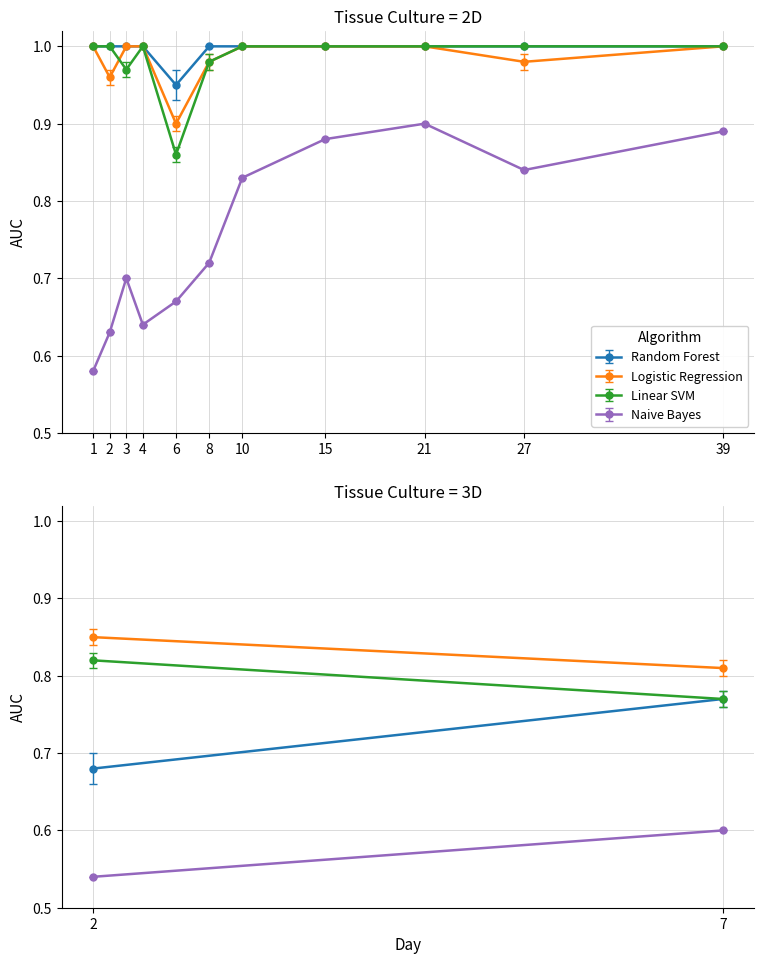

Rank the series at 6 from highest to lowest value.

Random Forest, Logistic Regression, Linear SVM, Naive Bayes